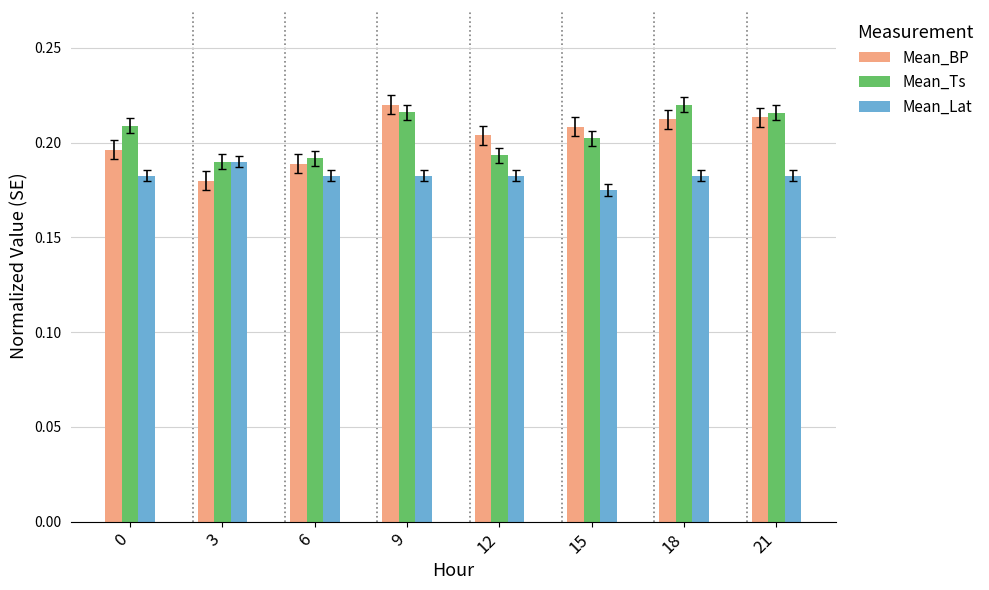

Are the bars horizontal?

No